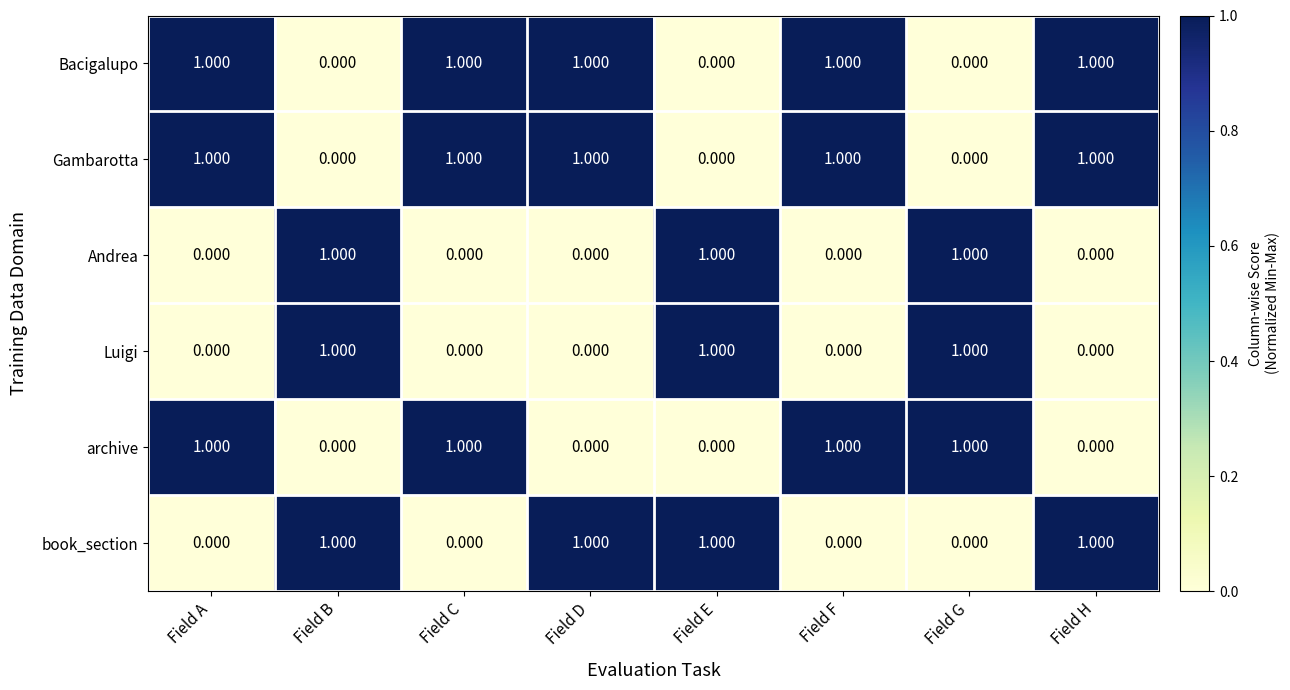

Is the value of Gambarotta at Field D greater than the value of archive at Field E?

Yes